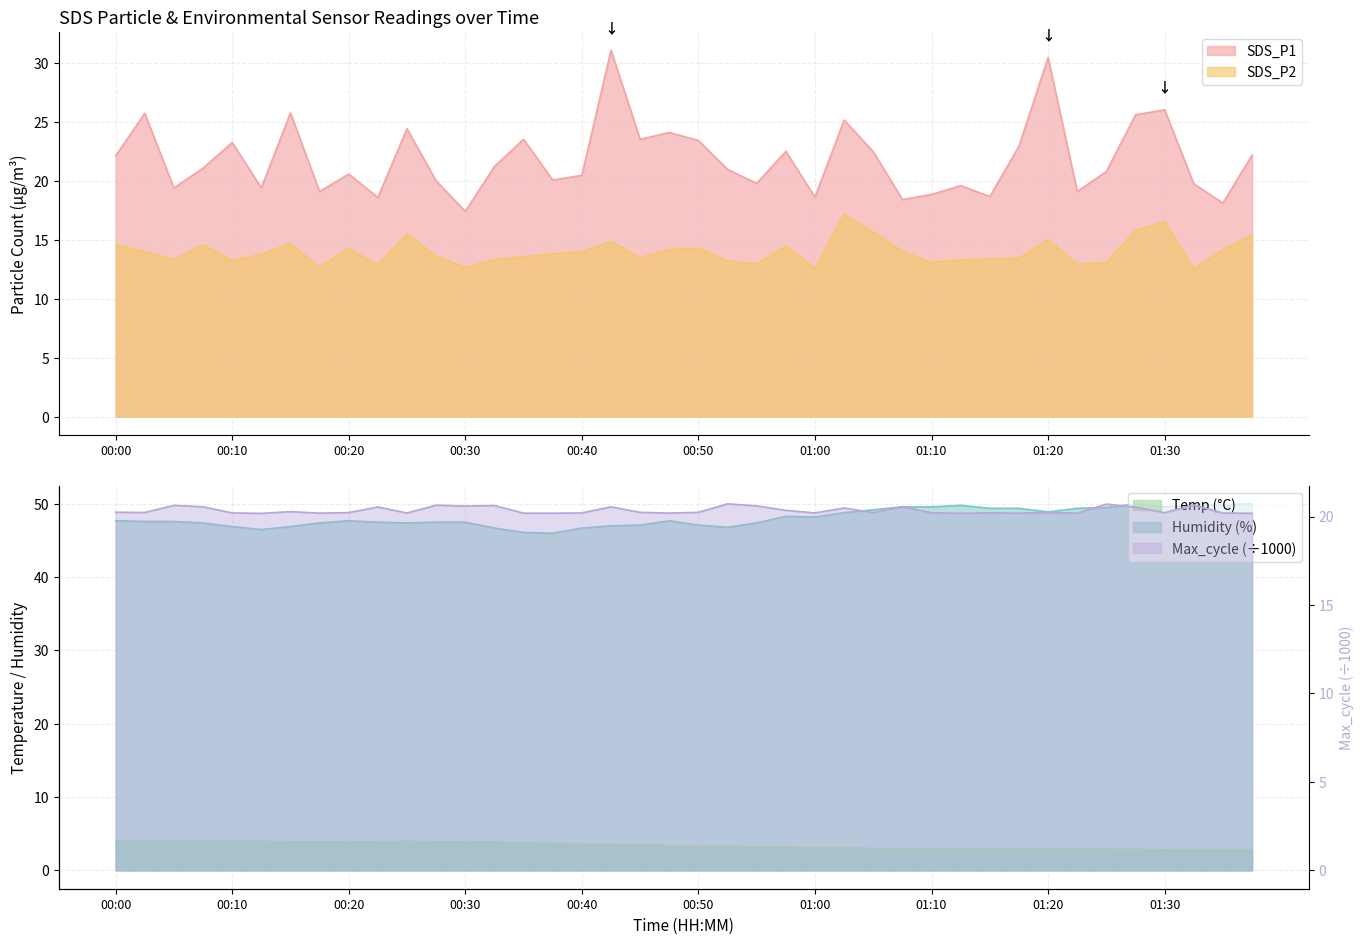

How many series are shown in this chart?

5